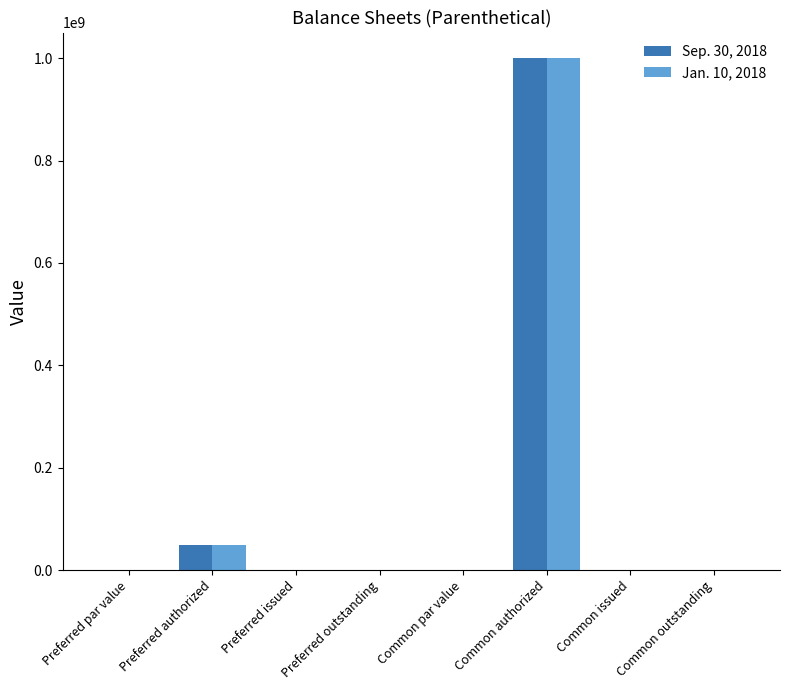

The Jan. 10, 2018 series shows 50000000.0 at Preferred authorized. True or false?

True